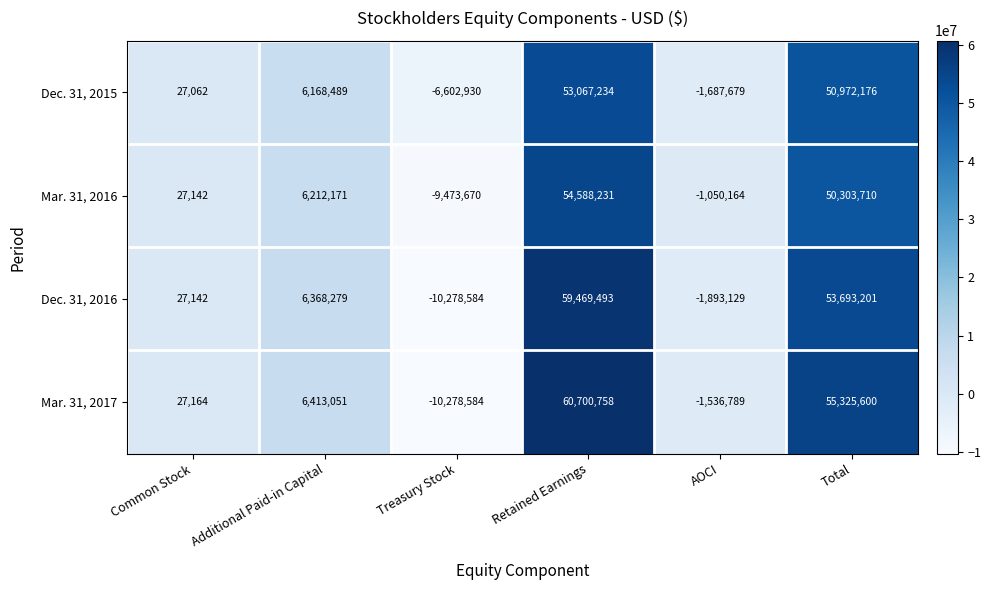

Rank the series by their maximum value, from highest to lowest.

Mar. 31, 2017, Dec. 31, 2016, Mar. 31, 2016, Dec. 31, 2015